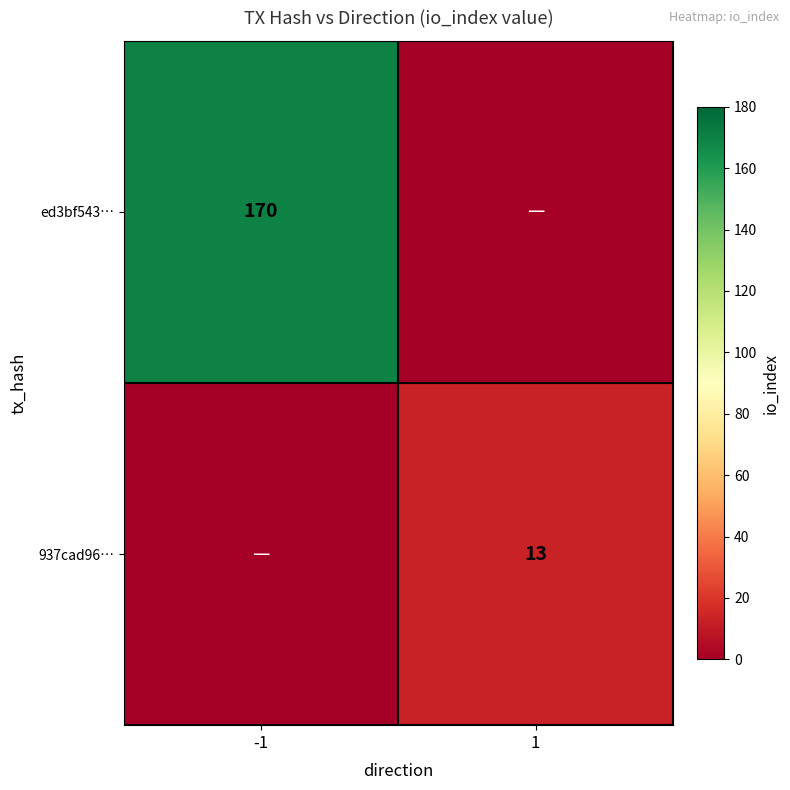

The value of 937cad96… at 1 is 13. True or false?

True